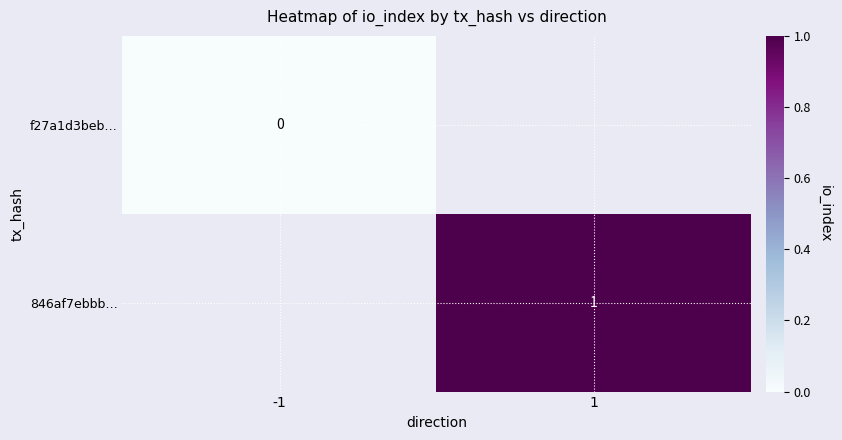

Is it true that 846af7ebbb… equals 1.5 at 1?

False